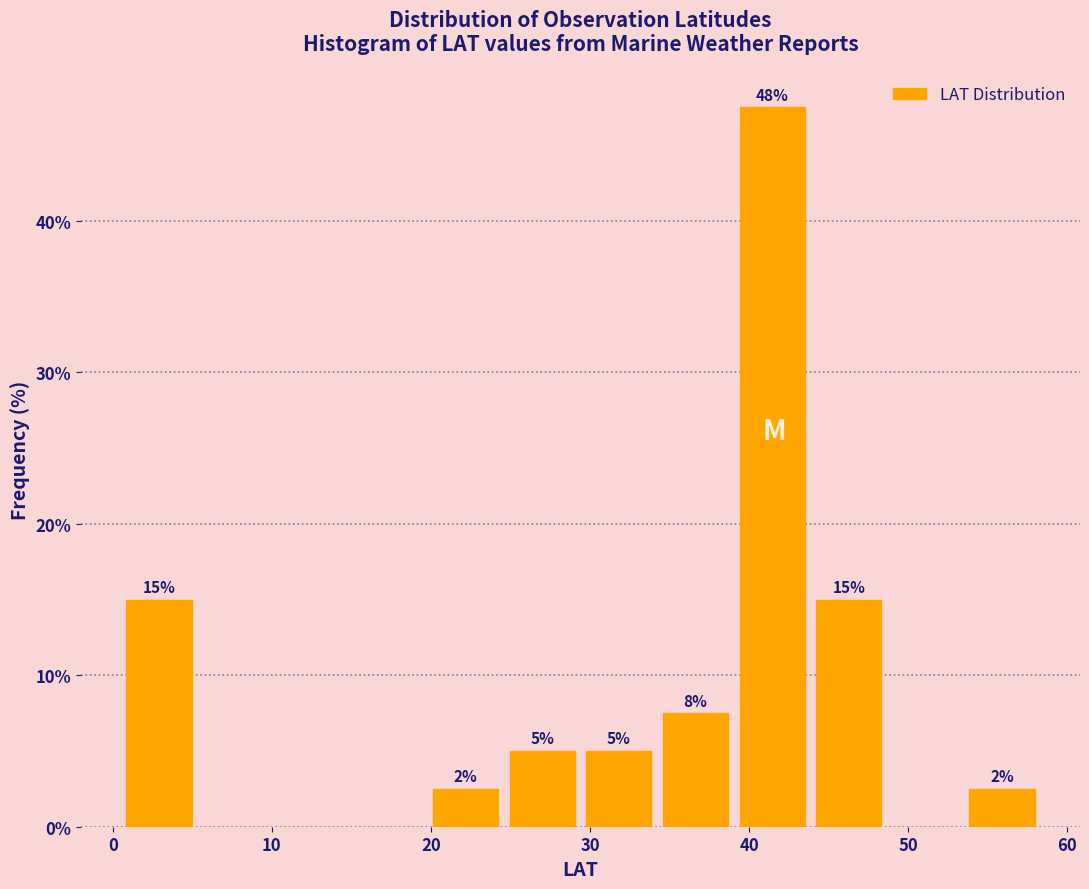

Which range on the x-axis has the tallest bar?

39 to 44